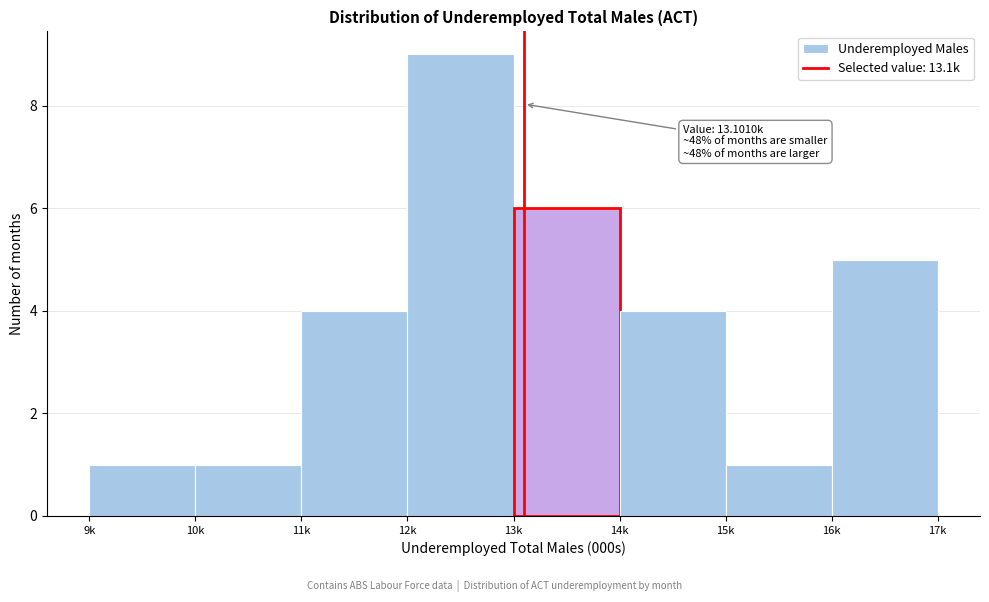

Reading right to left, extract all data points from this chart.

5	1	4	6	9	4	1	1